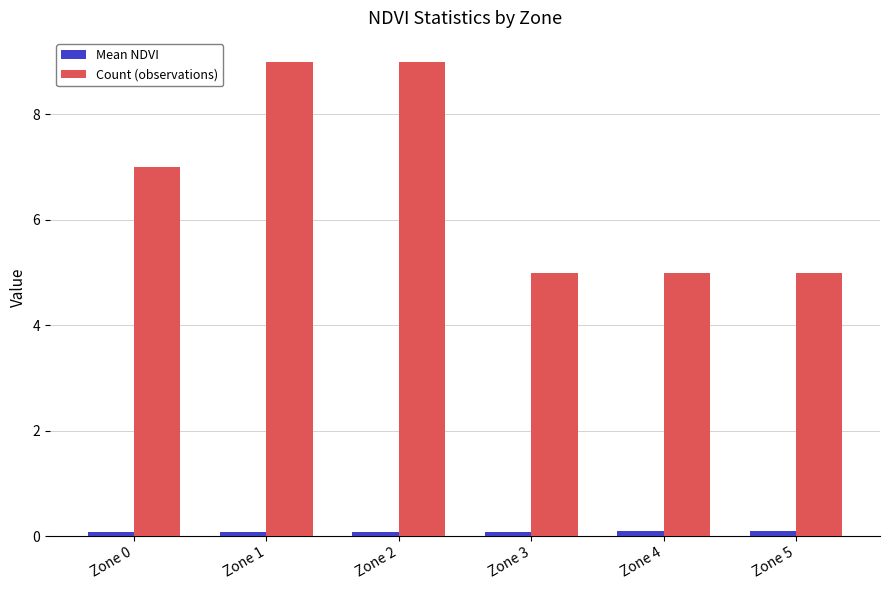

What is the difference between the maximum and second lowest values in the Count (observations) series?

4.0